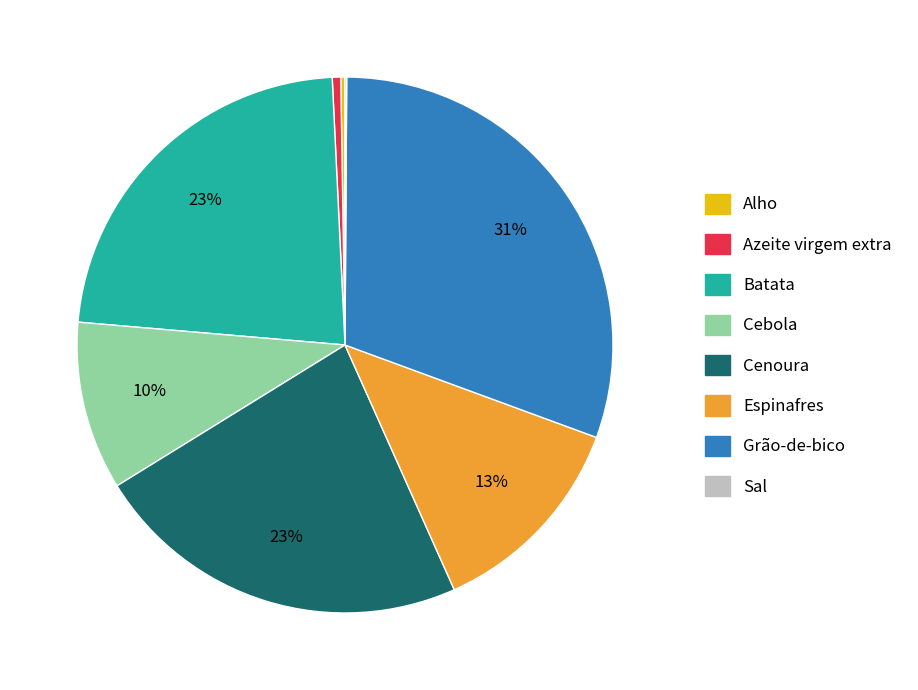

True or false: Batata accounts for 23% of the total.

True